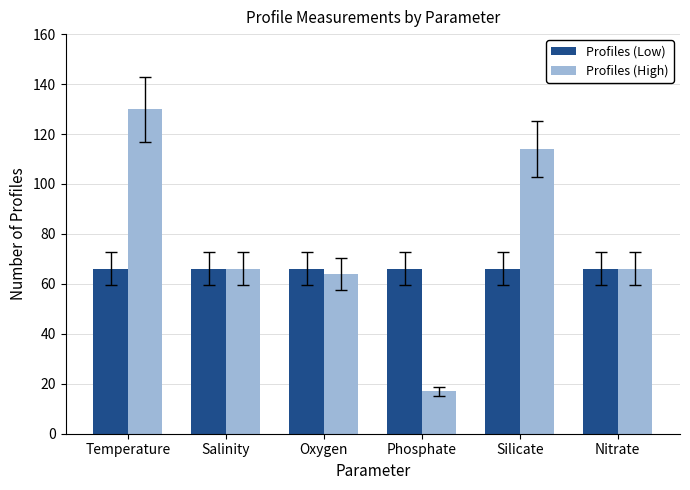

What are all the series names shown in the legend?

Profiles (Low), Profiles (High)